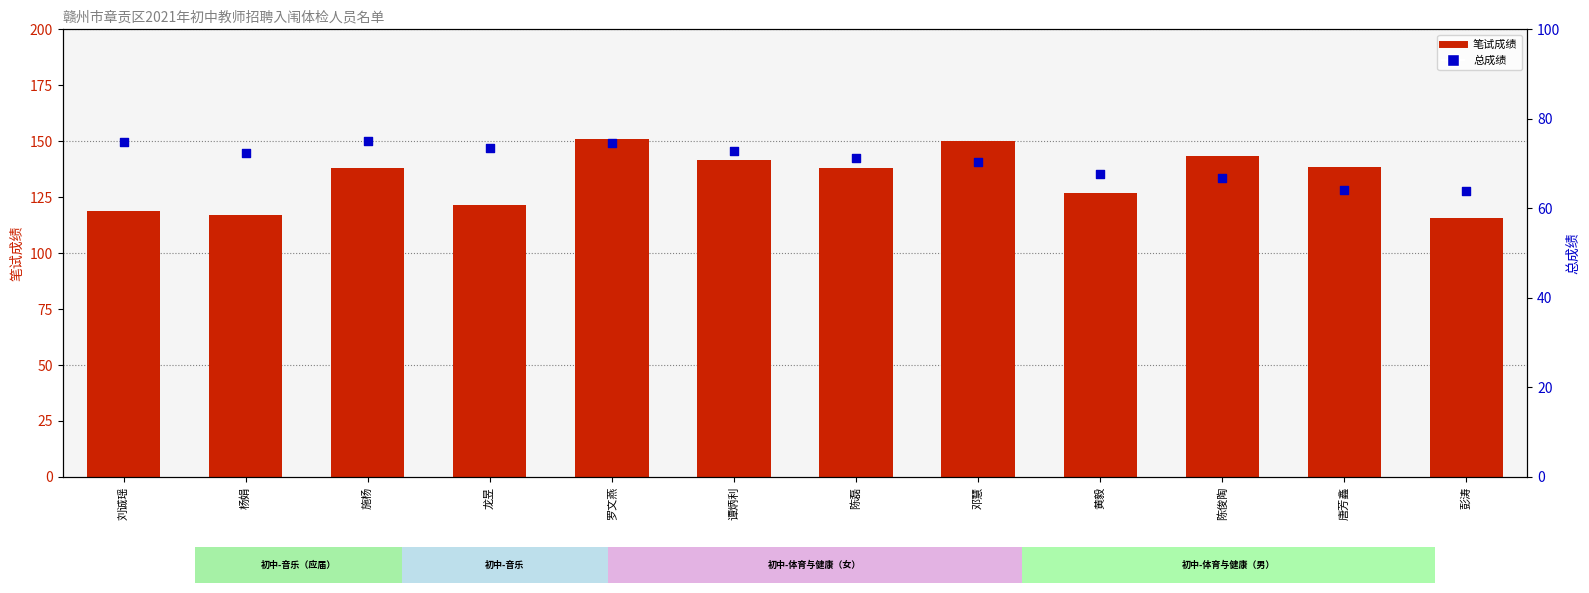

Is the value of 总成绩 at 杨娟 greater than the value of 笔试成绩 at 彭涛?

No